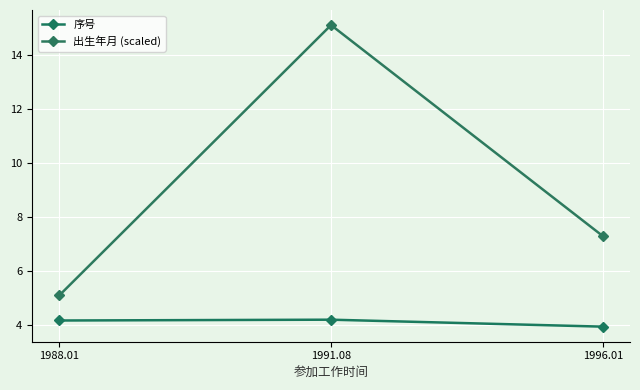

What is the average value of the 序号 series?

4.1